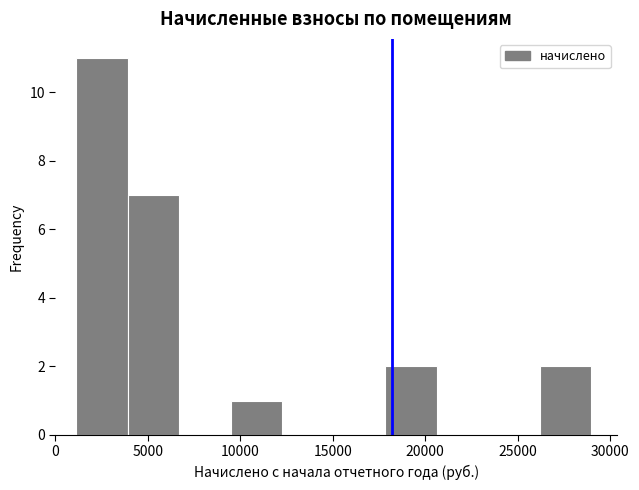

What is the height of the bar covering 1000 to 4000 on the x-axis? Neither the bar edges nor the heights are printed on the chart, so give them approximately, as read against the axes.

11